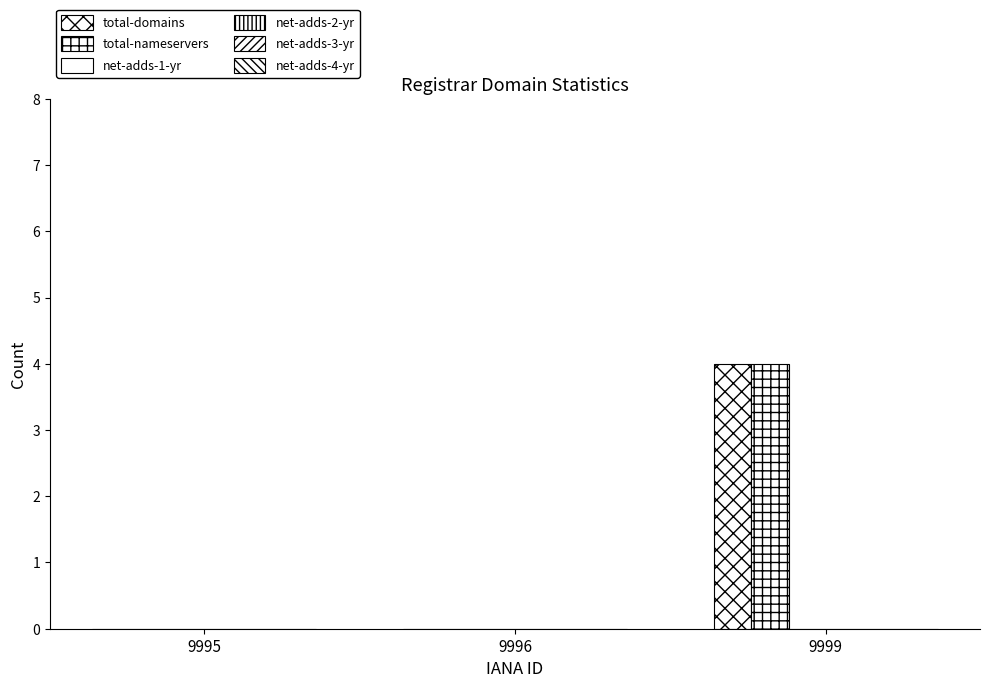

How many series are shown in this chart?

2